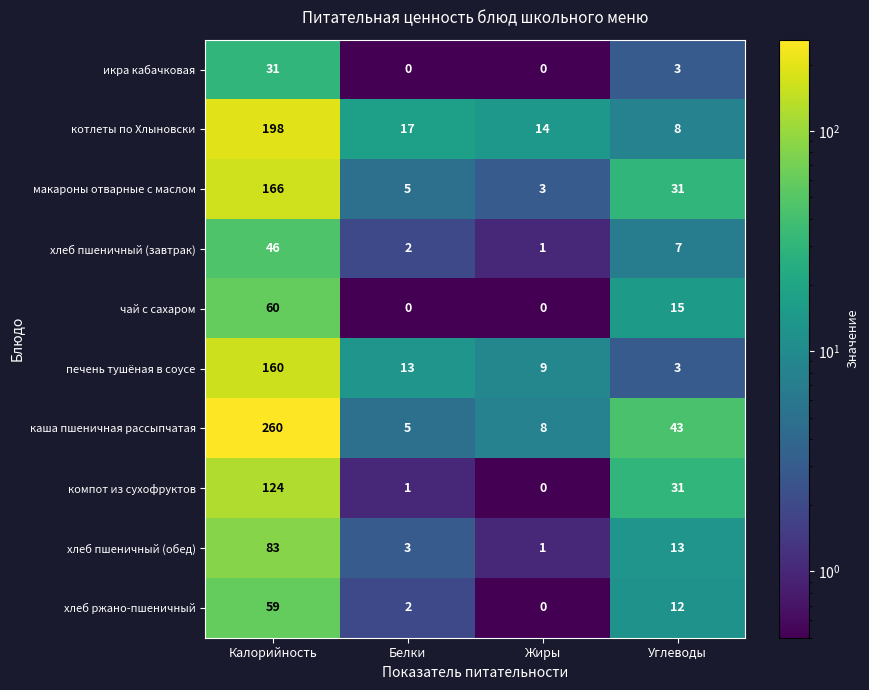

Which series has the largest total across all categories?

каша пшеничная рассыпчатая